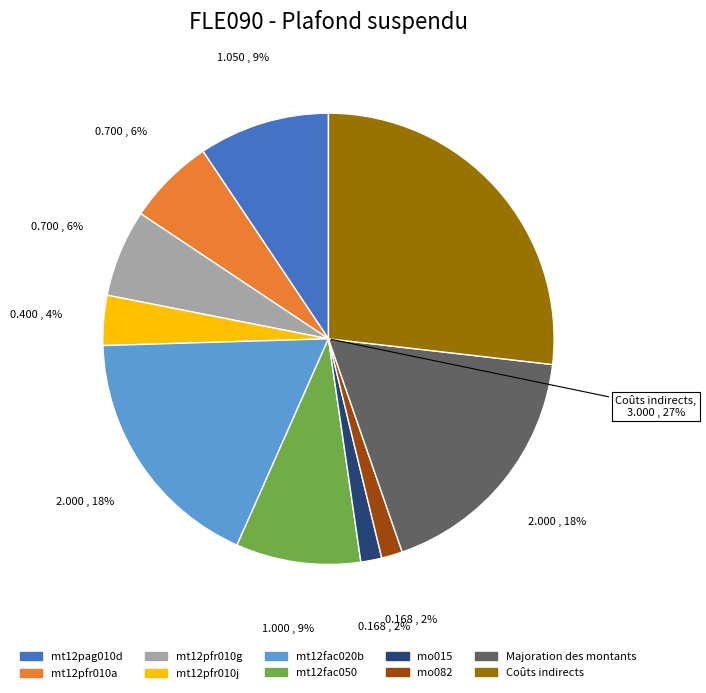

To the nearest percent, what percentage of the pie is mt12pfr010a?

6%